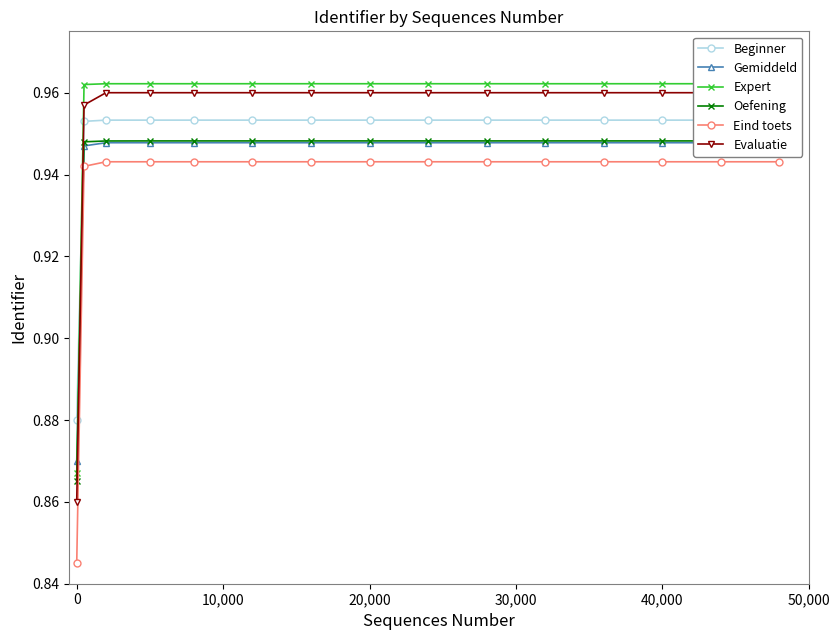

How many Eind toets values are between 0 and 1?

15